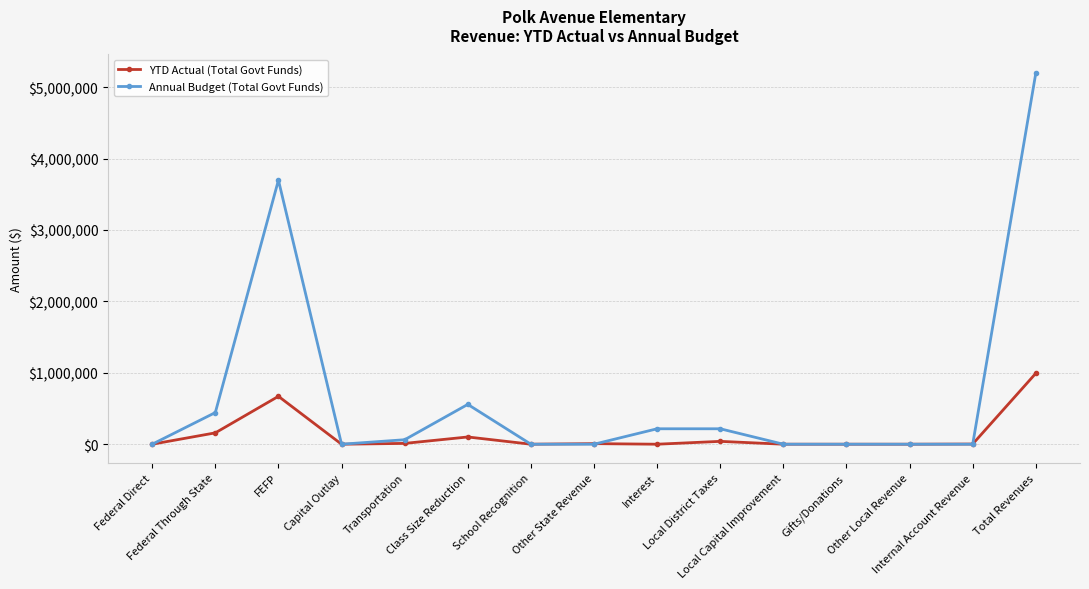

Which series has the widest spread of values?

Annual Budget (Total Govt Funds)